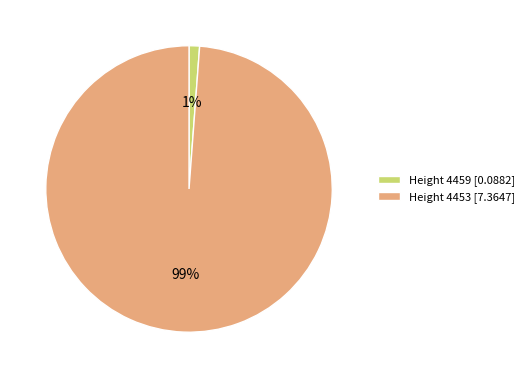

Is the sum of Height 4459 [0.0882] and Height 4453 [7.3647] greater than half?

Yes